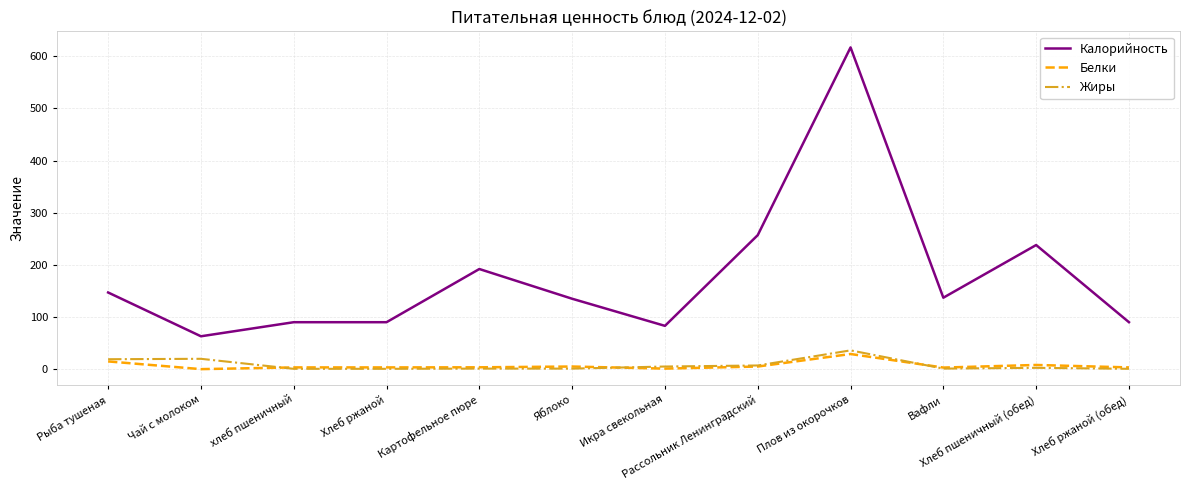

True or false: Белки and Калорийность intersect in this chart.

False